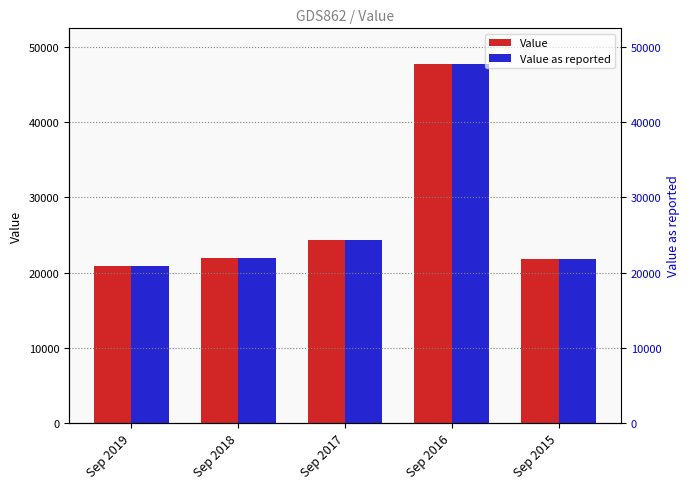

What is the total value across all series at Sep 2015?

43530